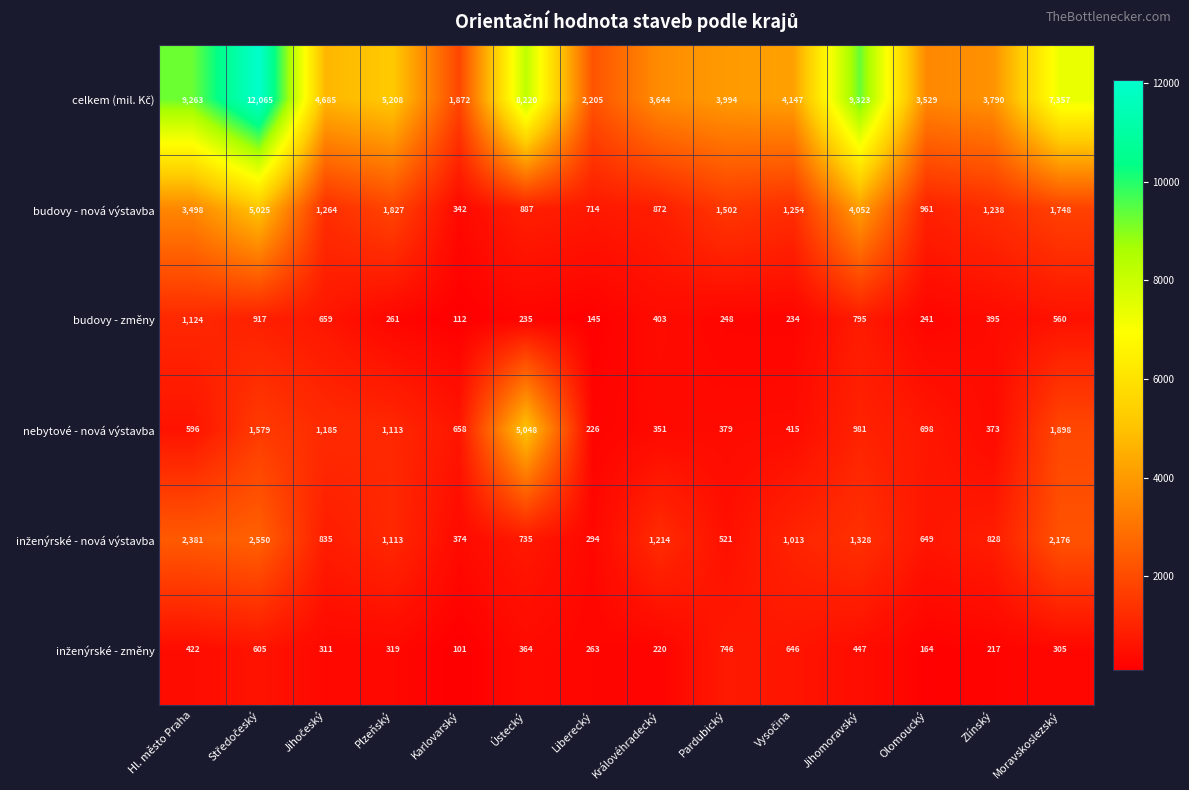

The budovy - změny series shows 248 at Pardubický. True or false?

True